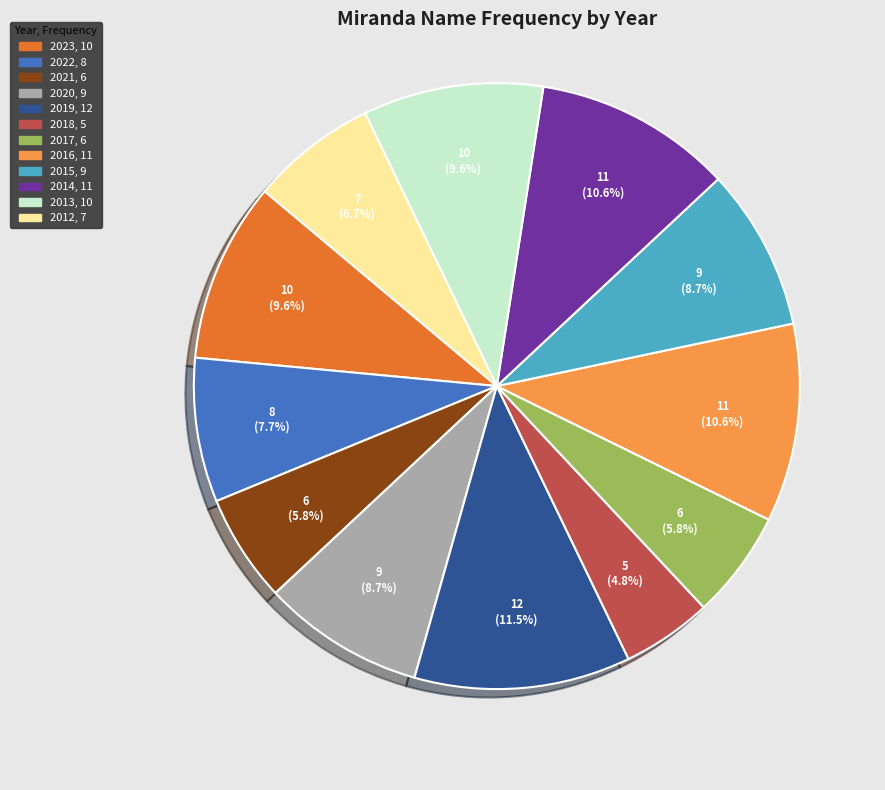

To the nearest percent, what portion does 2023 represent?

10%